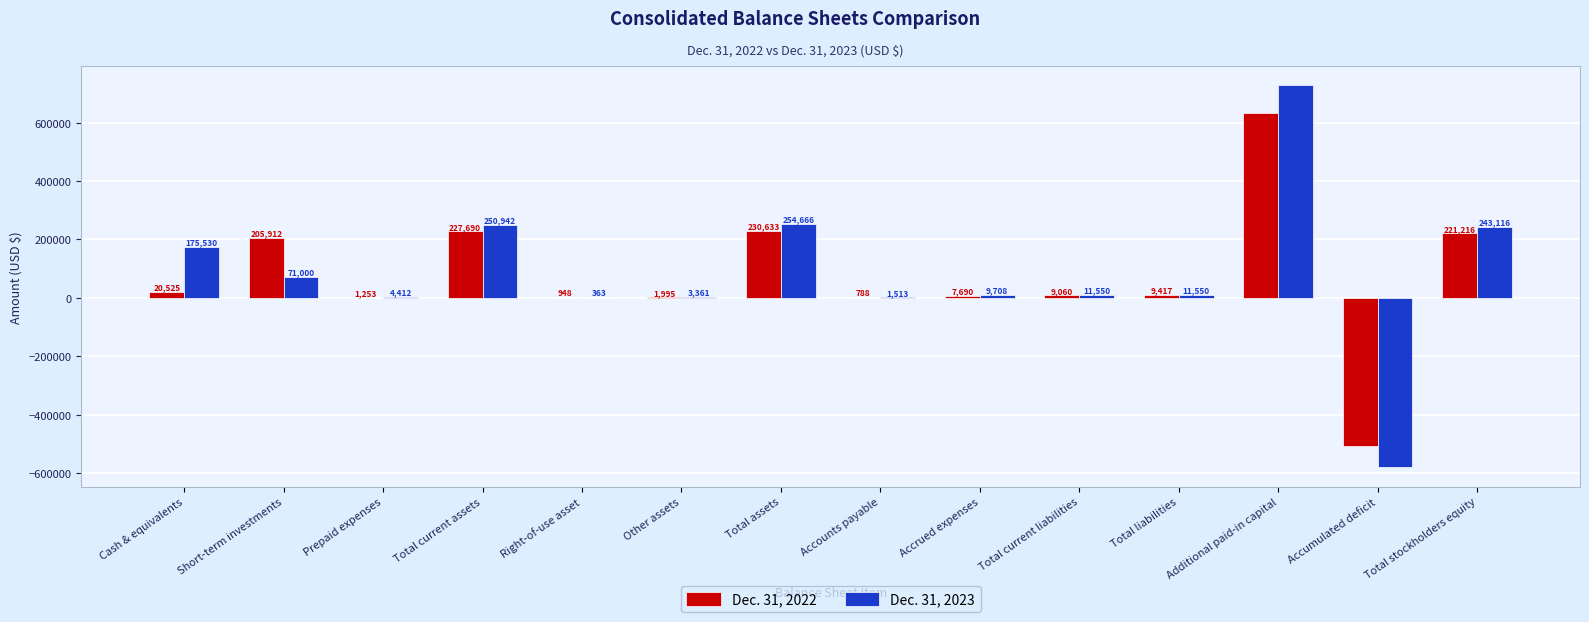

At which category is the sum across all series the highest?

Additional paid-in capital